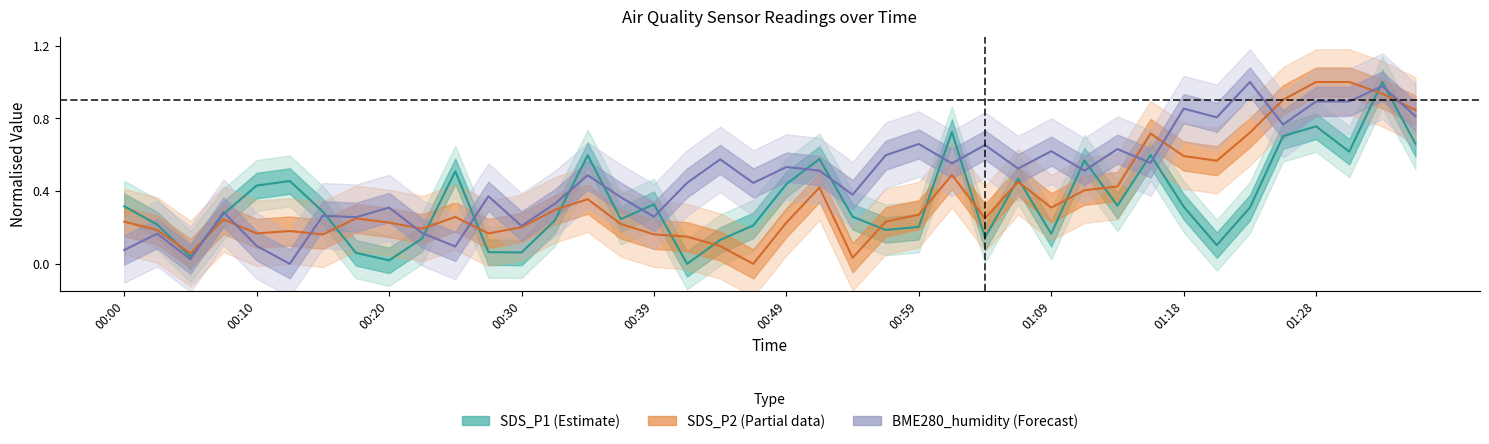

Does the chart have visible grid lines?

No